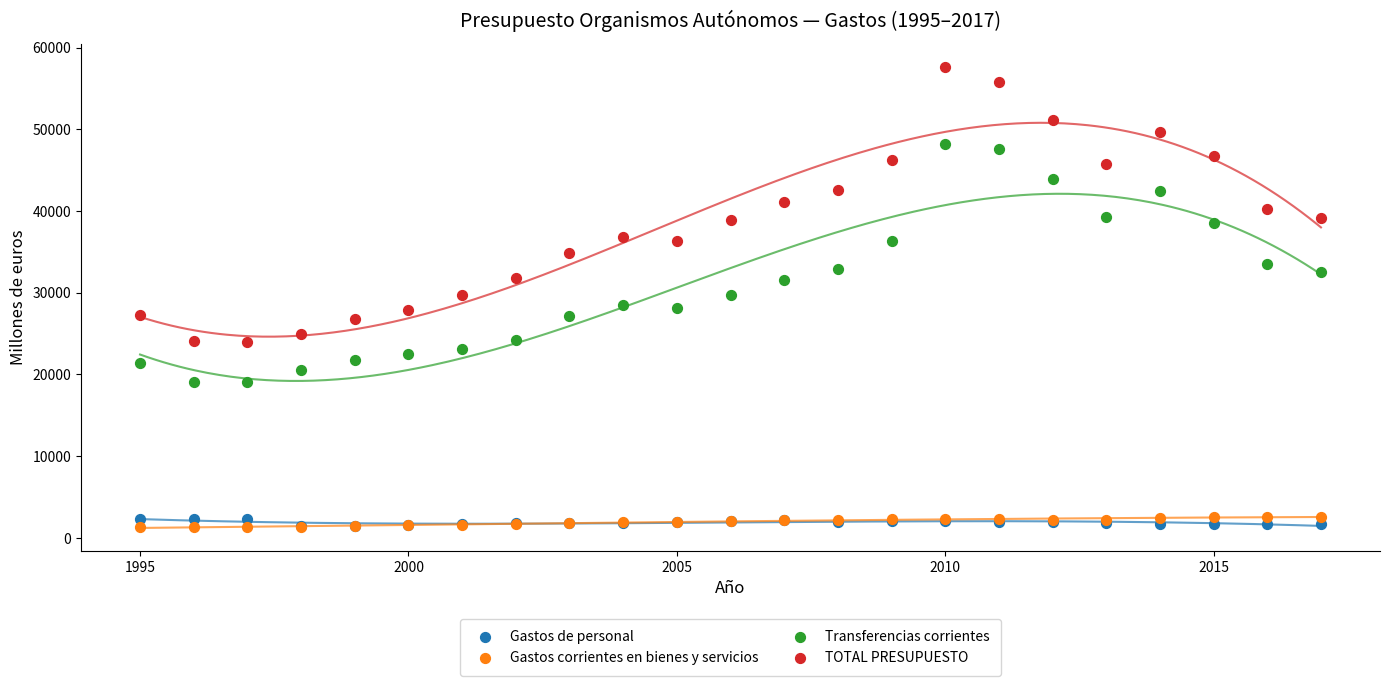

What are all the series names shown in the legend?

Gastos de personal, Gastos corrientes en bienes y servicios, Transferencias corrientes, TOTAL PRESUPUESTO